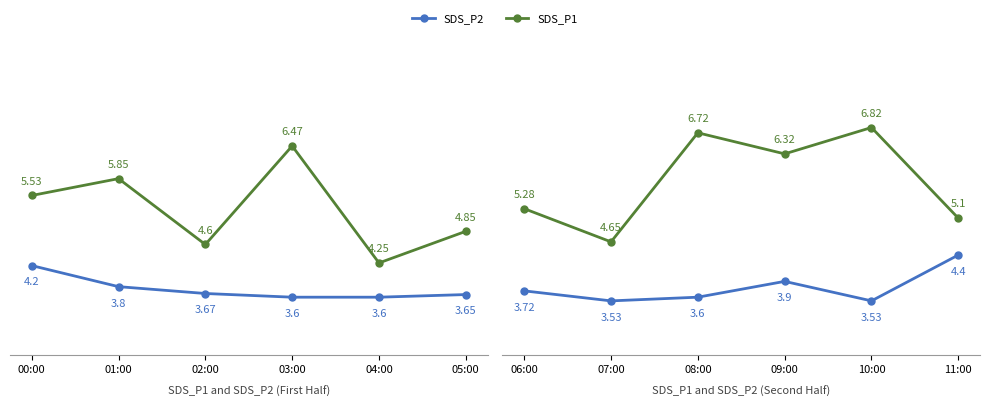

Rank the series at 06:00 from lowest to highest value.

SDS_P2, SDS_P1